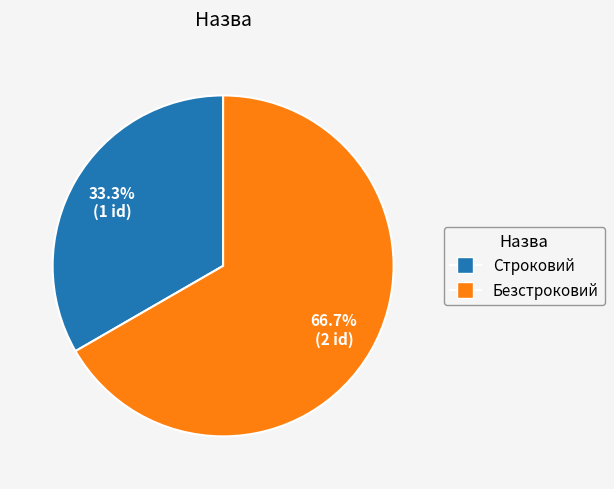

To the nearest percent, what is the combined percentage of Безстроковий and Строковий?

100%